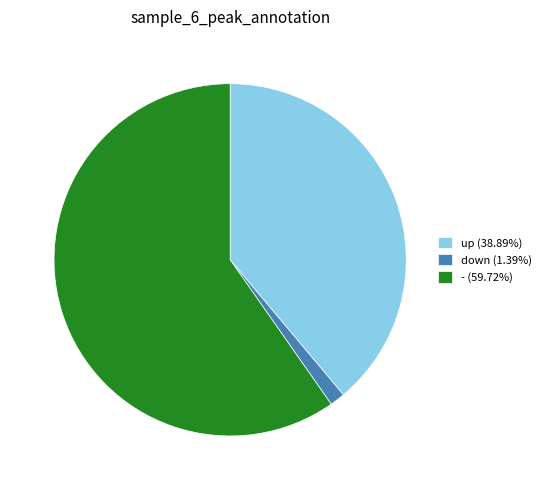

How many segments does this pie chart have?

3